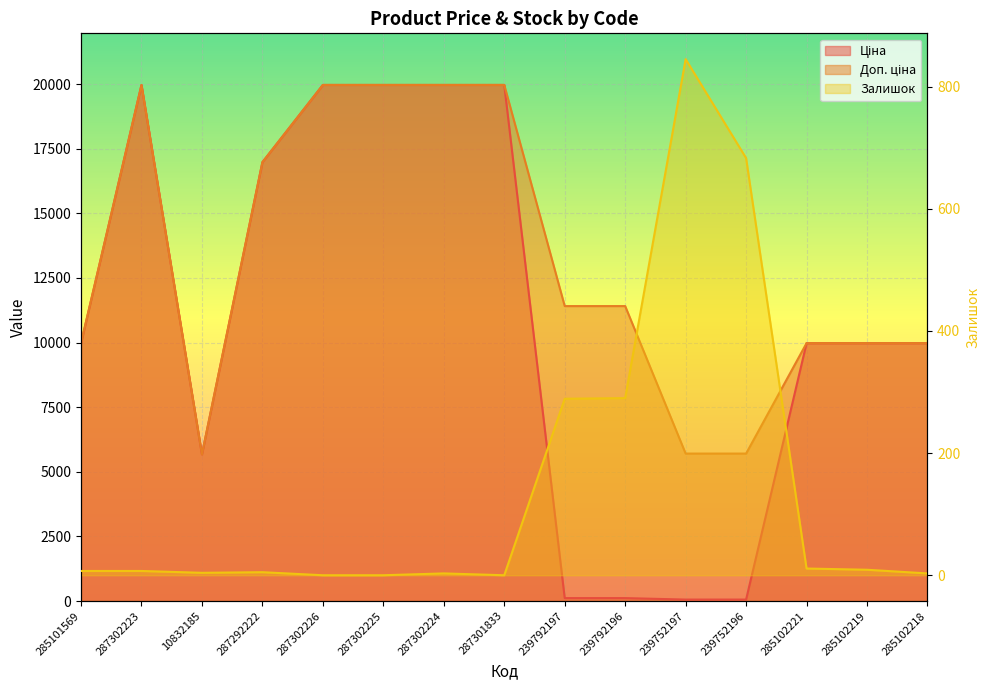

What is the approximate value of Доп. ціна at 10832185?

5673.8